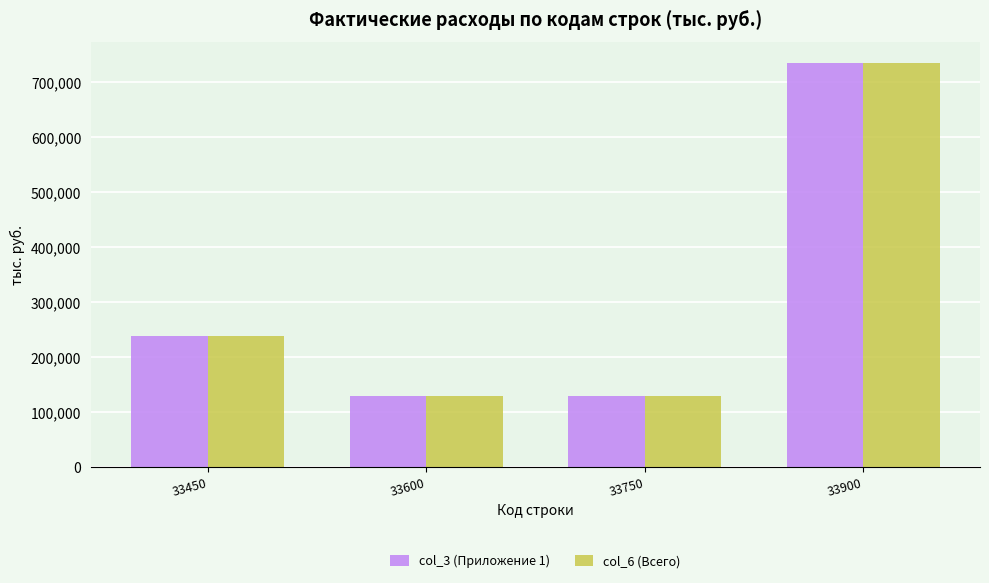

What is the maximum value shown in the chart?

735850